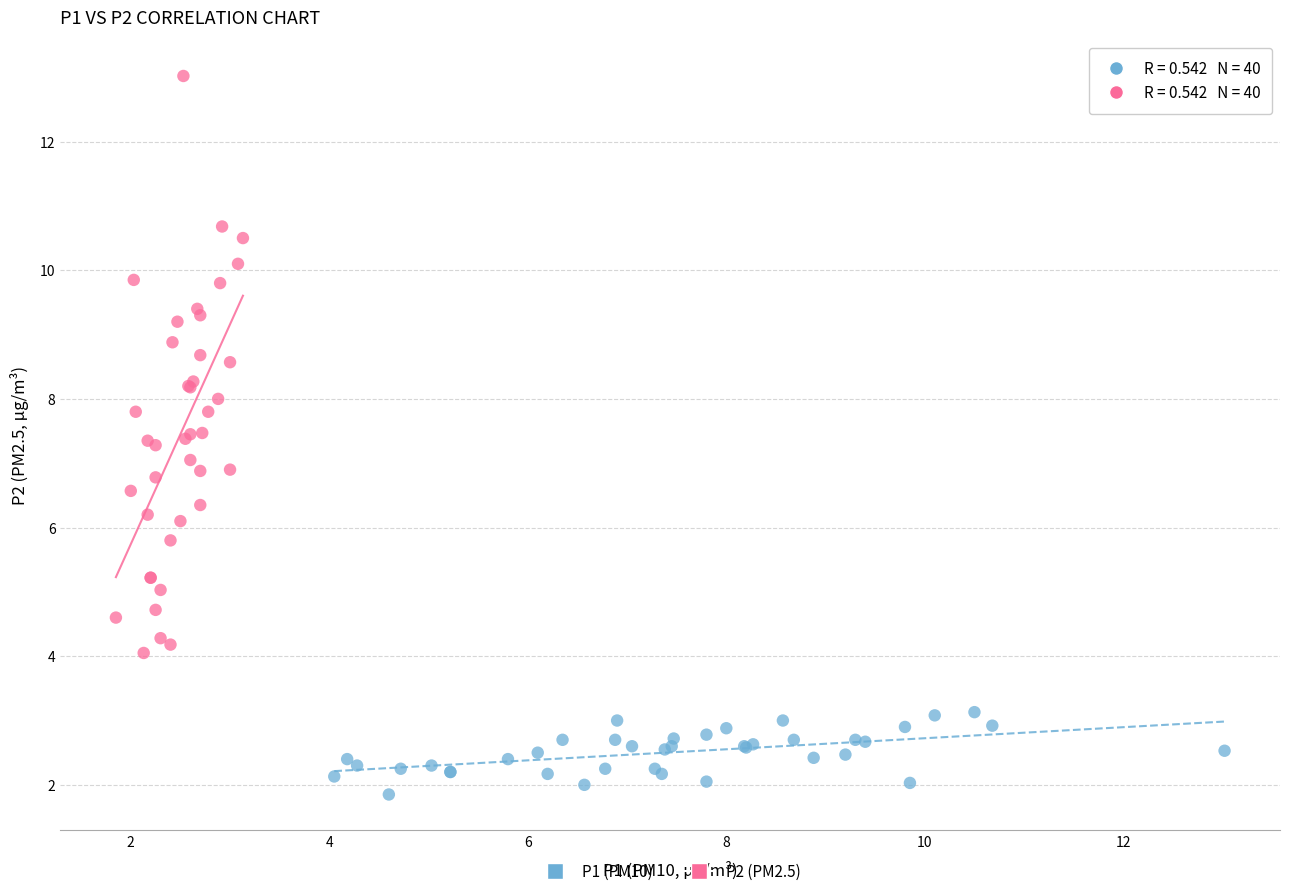

What are all the series names shown in the legend?

P1 (PM10), P2 (PM2.5)